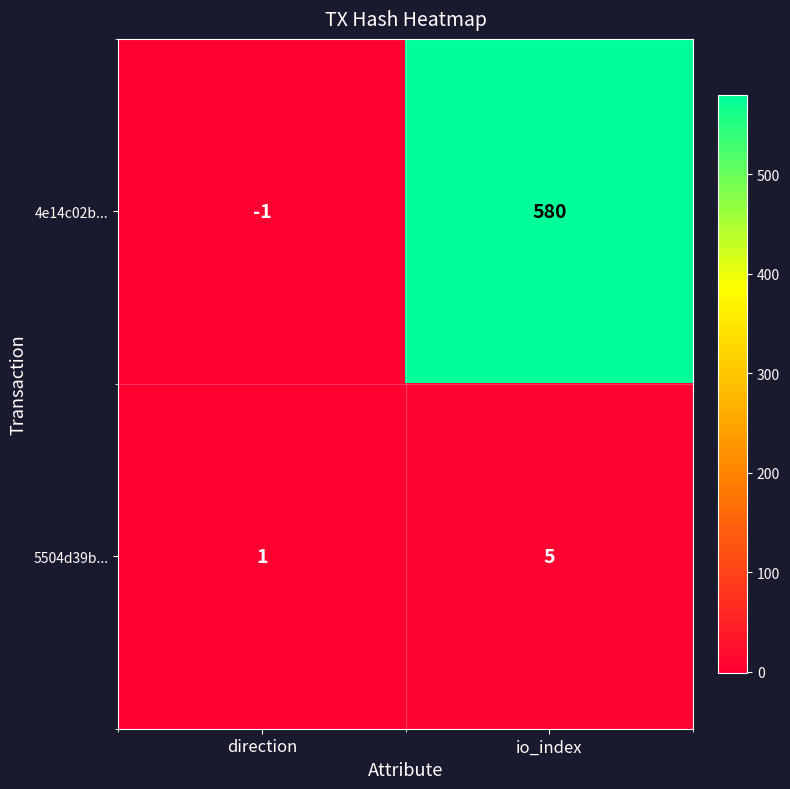

Rank the series by their average value, from lowest to highest.

5504d39b..., 4e14c02b...